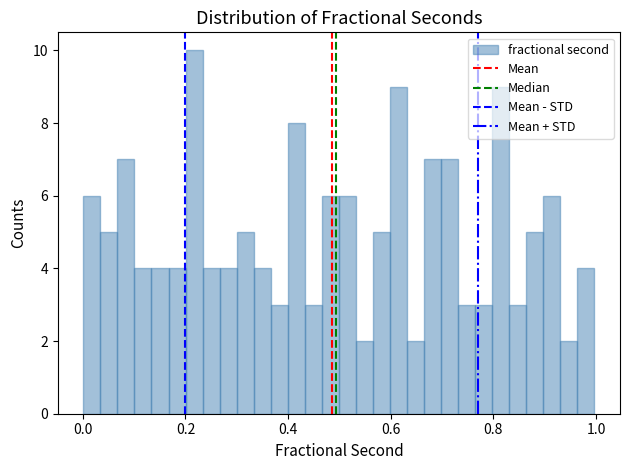

Around what value on the x-axis is the tallest bar? Give the approximate position of its centre, as read against the axis.

0.22